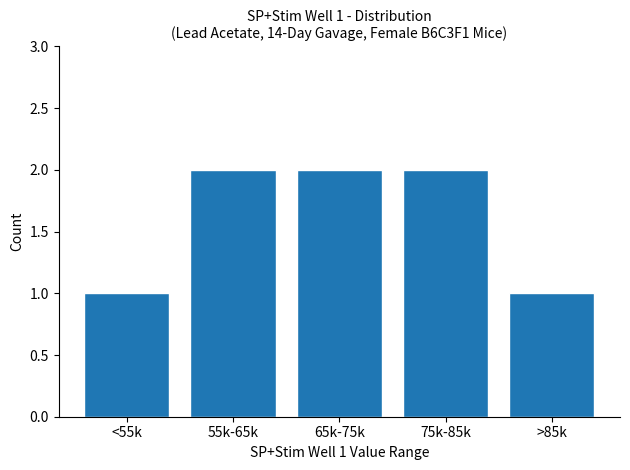

Reading left to right, list all the values displayed in this chart.

<55k=1	55k-65k=2	65k-75k=2	75k-85k=2	>85k=1